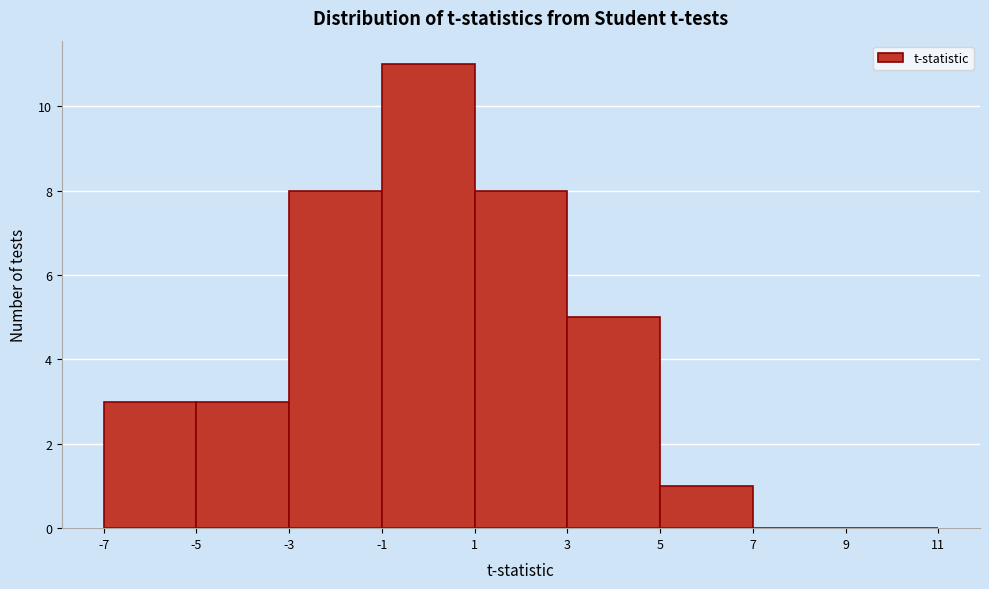

Which range on the x-axis has the tallest bar?

-1 to 1